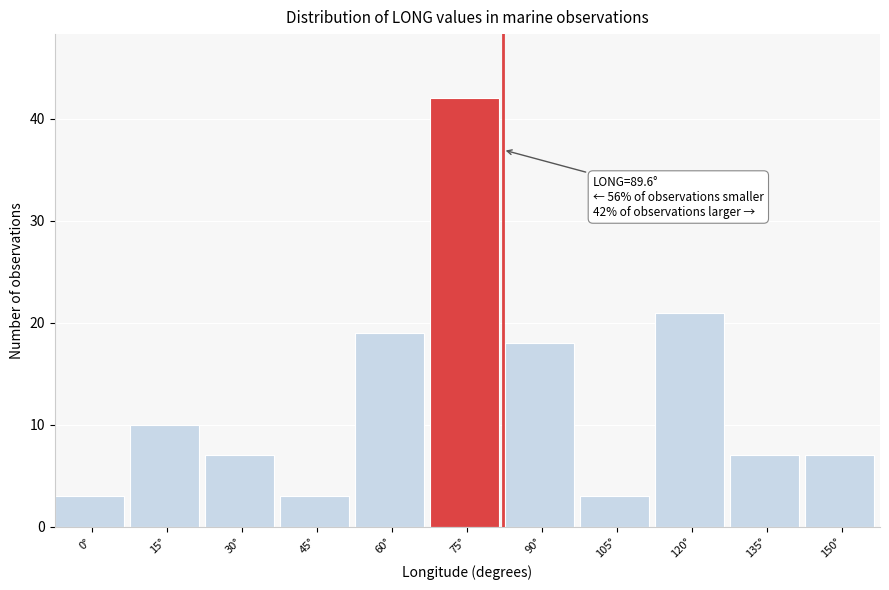

Reading left to right, what are all the values shown in this chart?

3	10	7	3	19	42	18	3	21	7	7